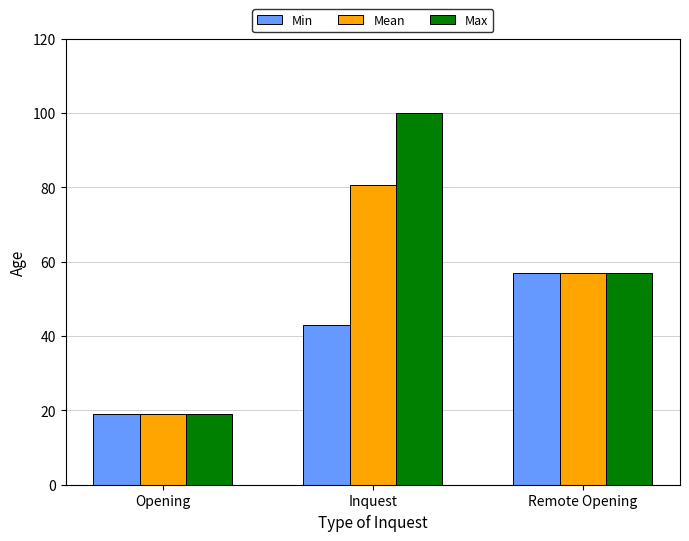

Is it true that Max equals 13.3 at Opening?

False